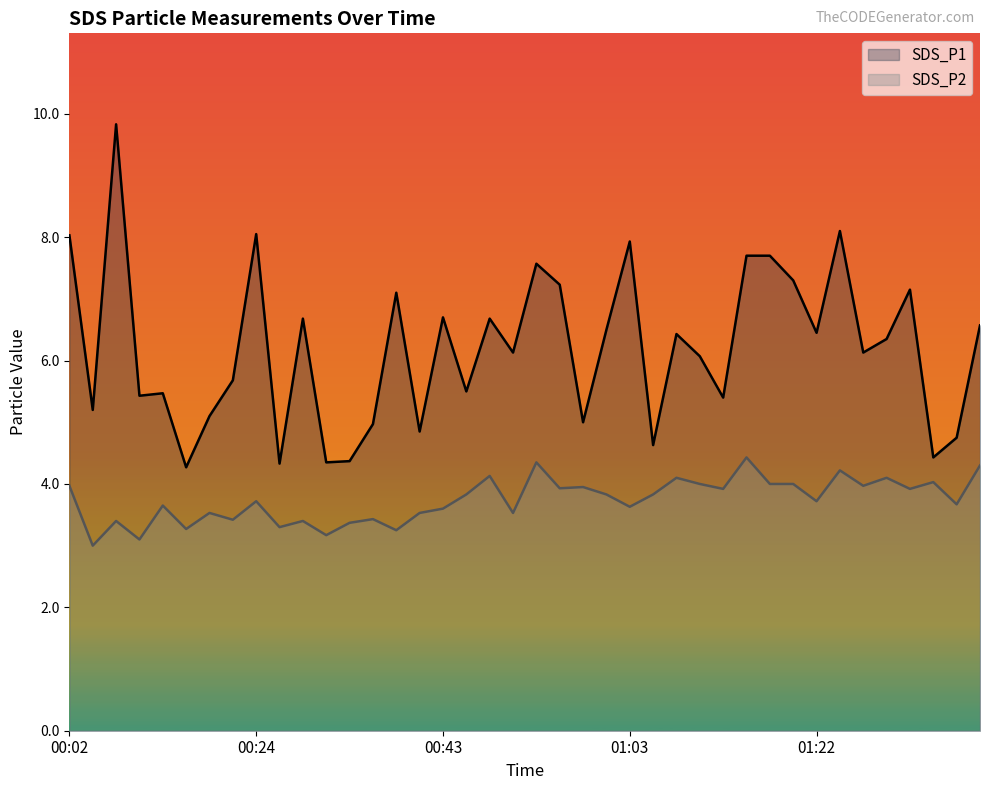

What is the difference between the maximum and minimum values in the SDS_P2 series?

1.4